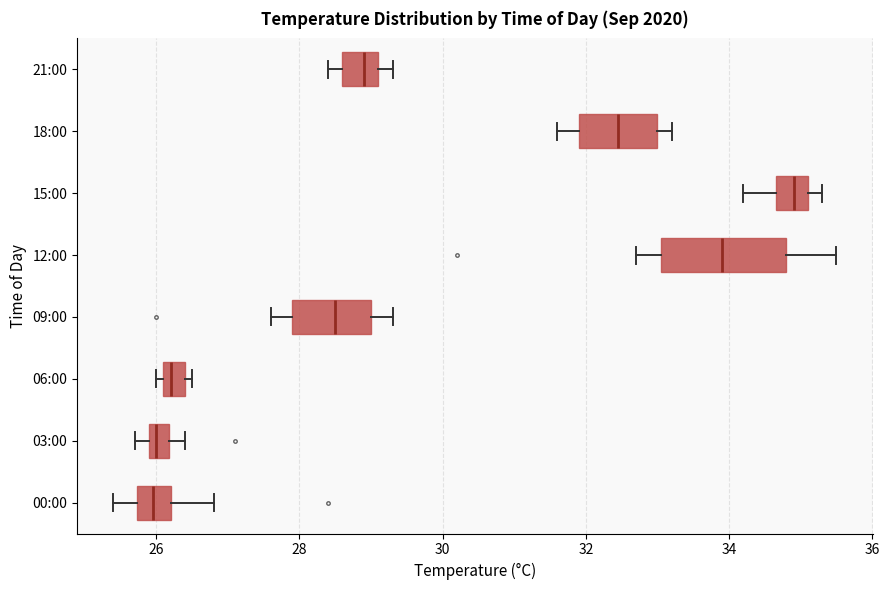

Where does the right whisker of the box for 12:00 end on the x-axis? The values are not printed on the chart, so give them approximately, as read against the axis.

35.6